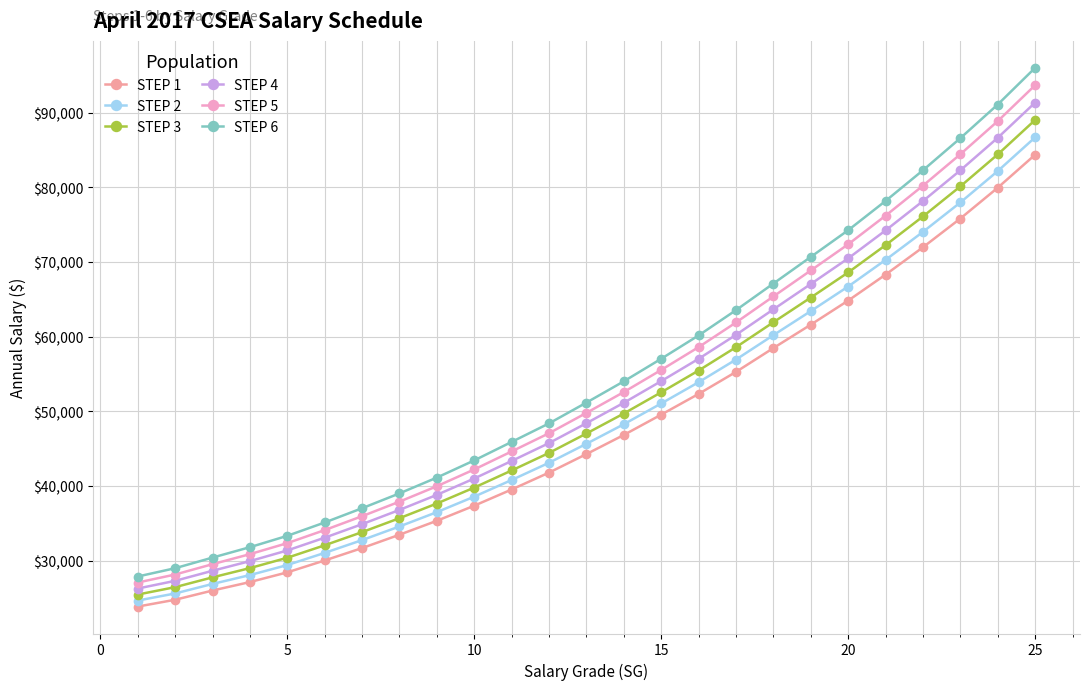

Which series has the largest total across all categories?

STEP 6